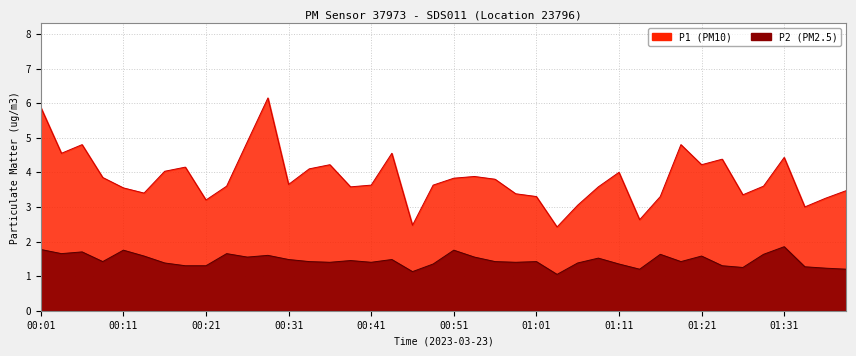

Reading left to right, extract all data points from this chart.

P1: 5.9	4.5	4.8	3.9	3.5	3.4	4.0	4.2	3.2	3.6	4.9	6.2	3.6	4.1	4.2	3.6	3.6	4.5	2.5	3.6	3.8	3.9	3.8	3.4	3.3	2.4	3.0	3.6	4.0	2.6	3.3	4.8	4.2	4.4	3.4	3.6	4.4	3.0	3.2	3.5
P2: 1.8	1.6	1.7	1.4	1.8	1.6	1.4	1.3	1.3	1.6	1.6	1.6	1.5	1.4	1.4	1.4	1.4	1.5	1.1	1.4	1.8	1.6	1.4	1.4	1.4	1.1	1.4	1.5	1.4	1.2	1.6	1.4	1.6	1.3	1.2	1.6	1.9	1.3	1.2	1.2